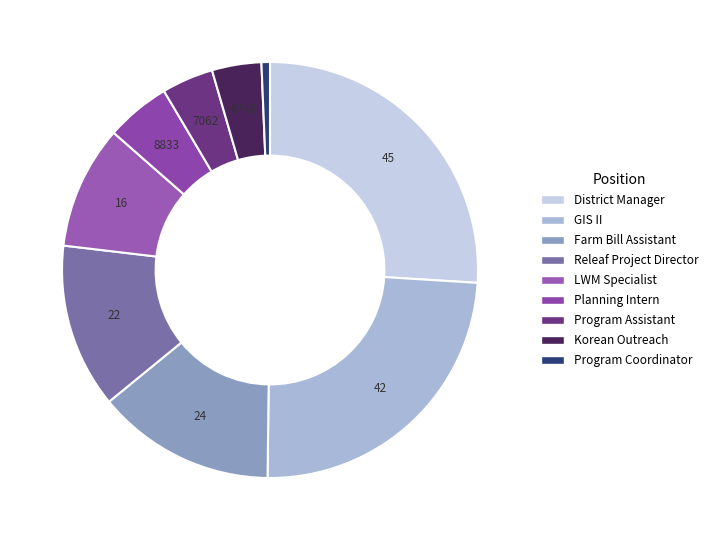

Is there a majority slice in this chart?

No